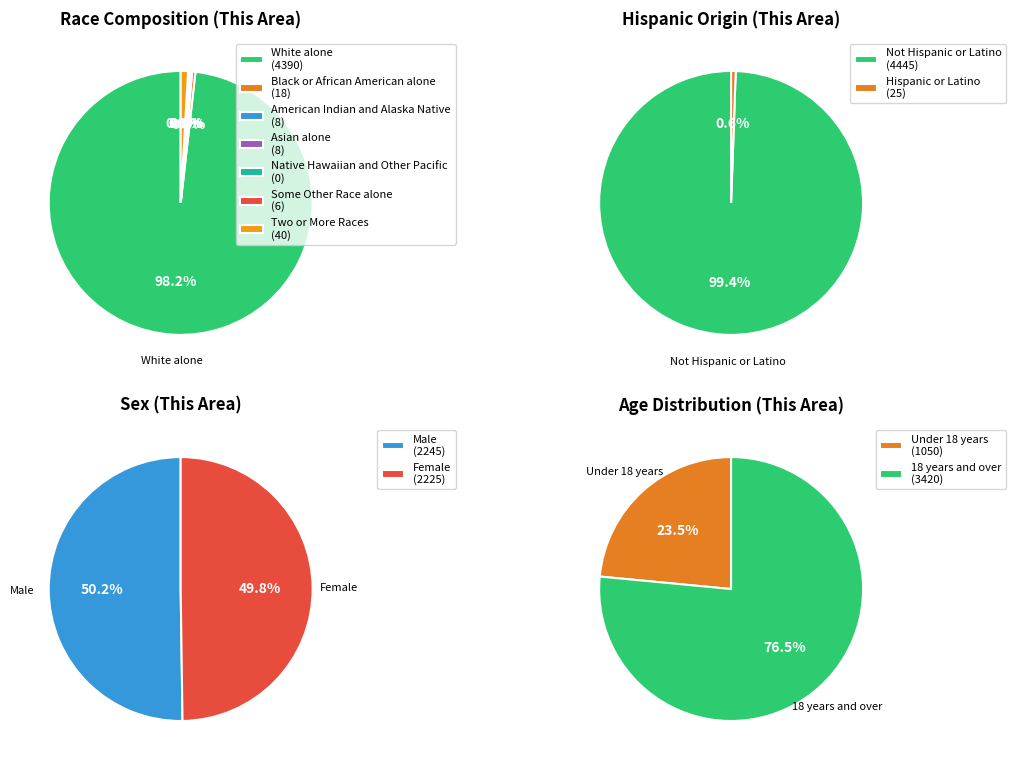

Which slice represents more than half of the pie?

White alone